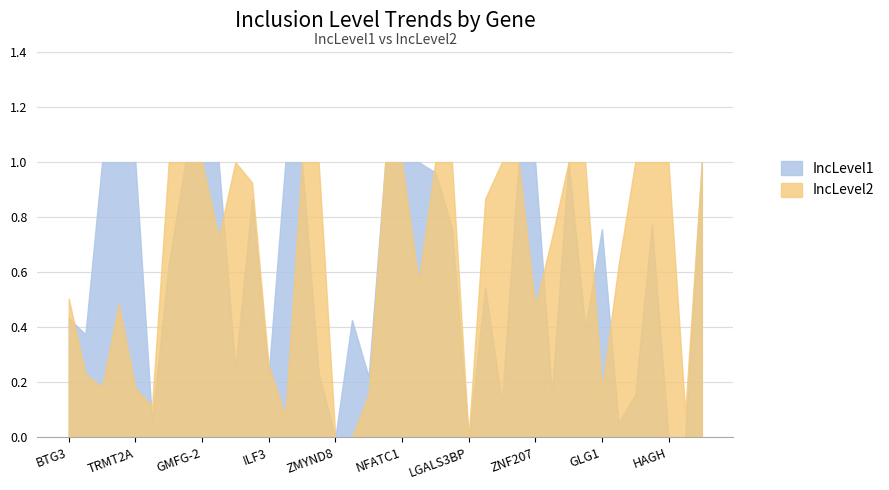

What is the difference between the maximum and second lowest values in the IncLevel1 series?

1.0